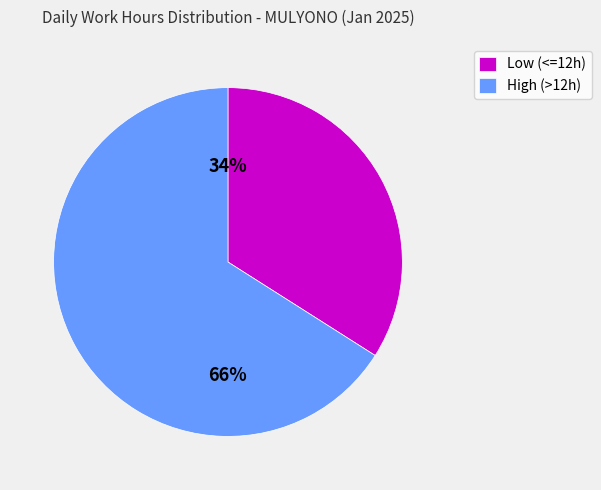

To the nearest percent, what percentage of the pie is Low (<=12h)?

34%